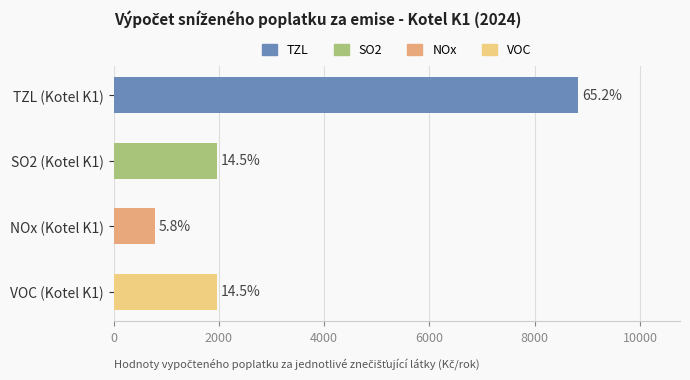

Are the bars horizontal?

Yes